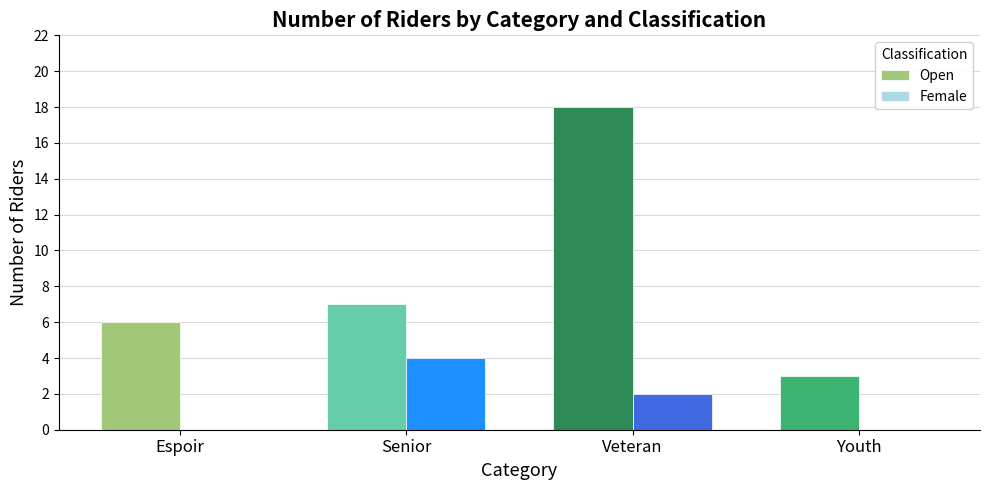

At which label is Open closest to 10?

Senior